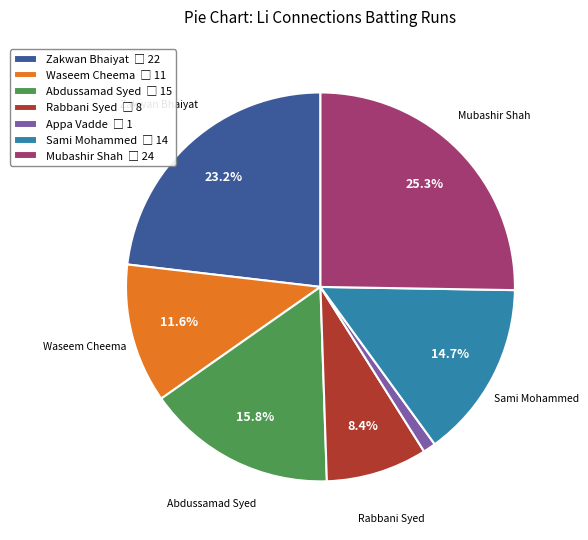

Is the sum of Abdussamad Syed and Appa Vadde greater than half?

No